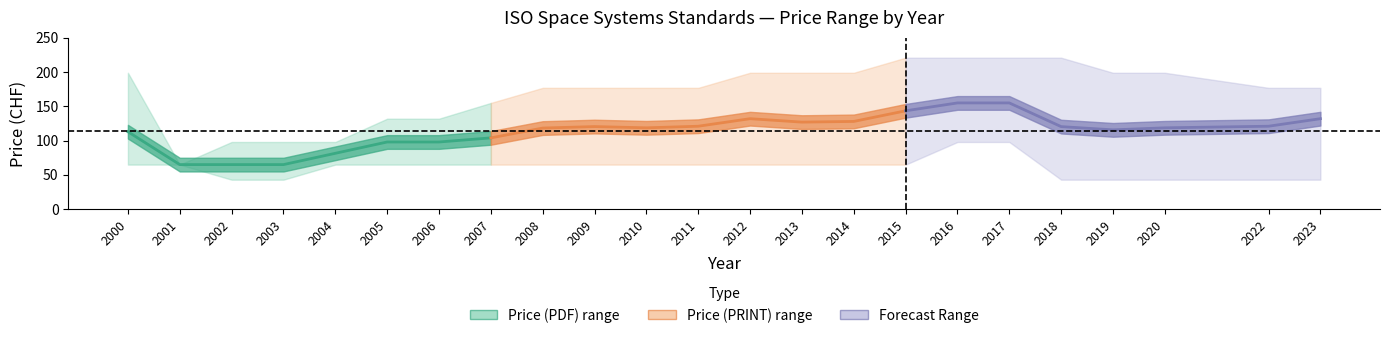

Between 2023 and 2013, which is larger?

2023